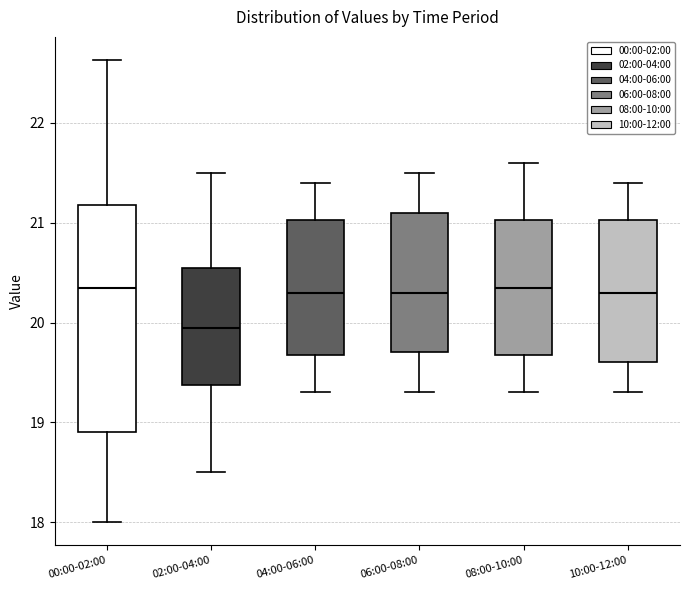

Comparing the boxes themselves (not the whiskers), which one is the tallest?

00:00-02:00